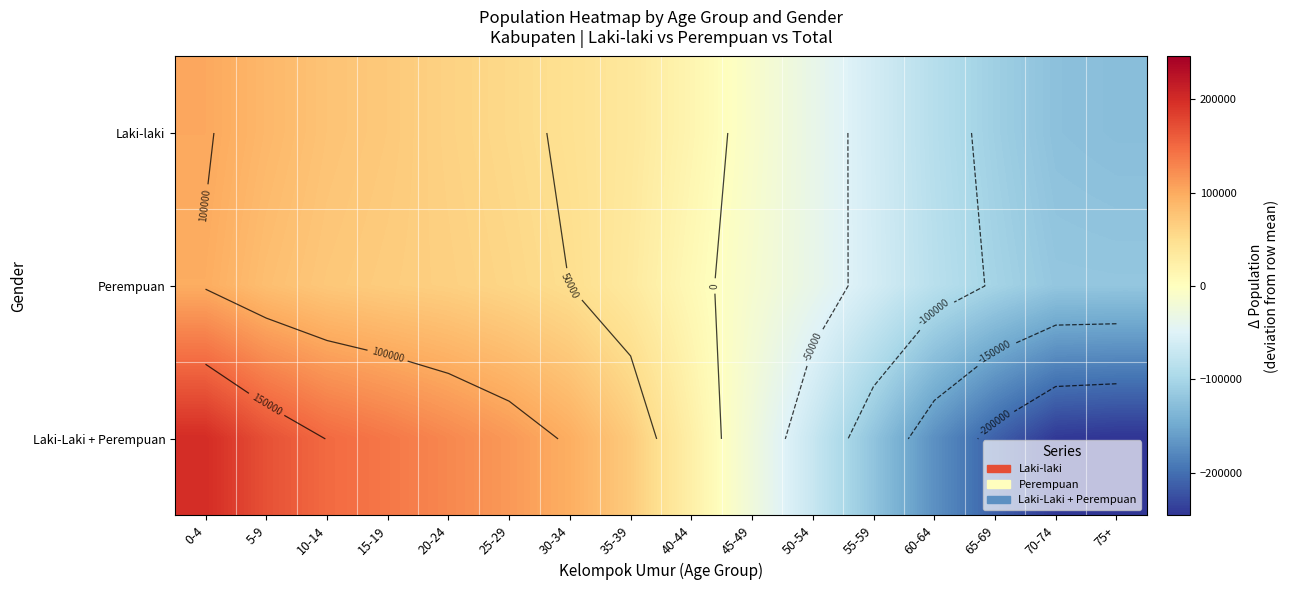

True or false: Laki-Laki + Perempuan has a value of -120865.4 at 55-59.

True